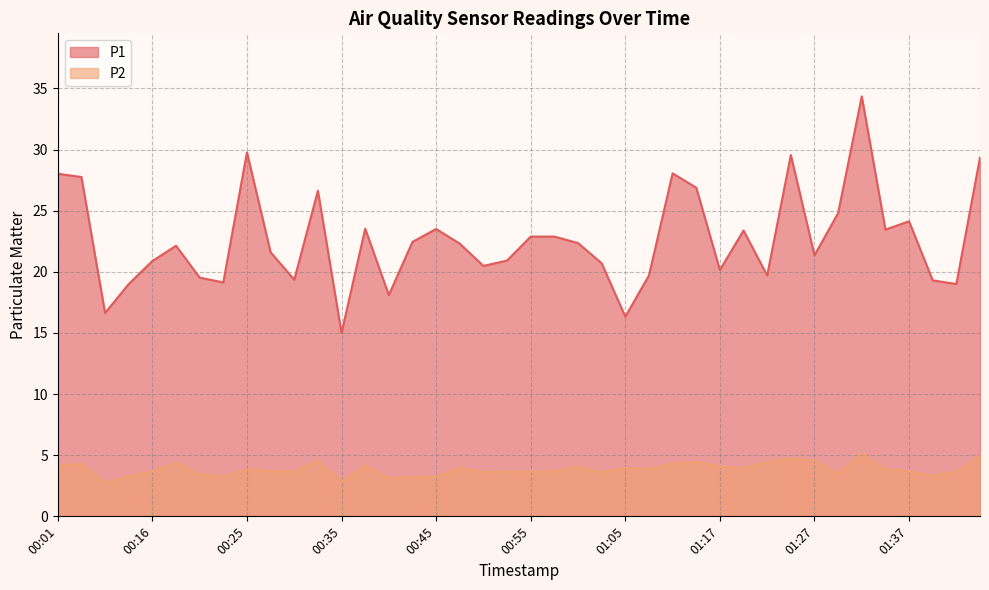

How many interior local peaks does the P1 series have?

10